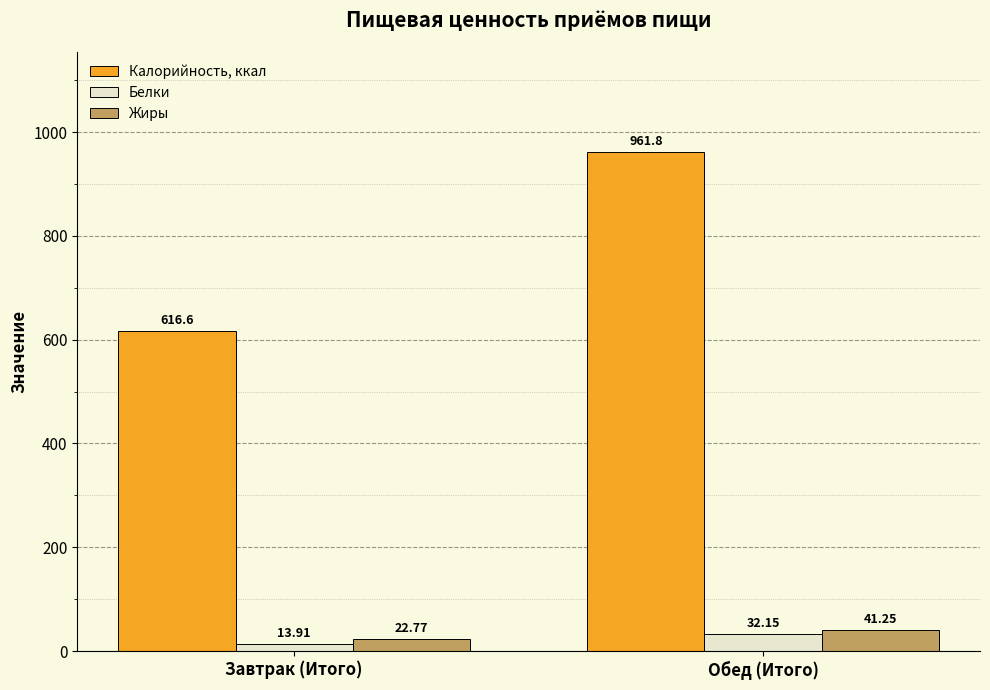

What is the sum of all Белки values?

46.1